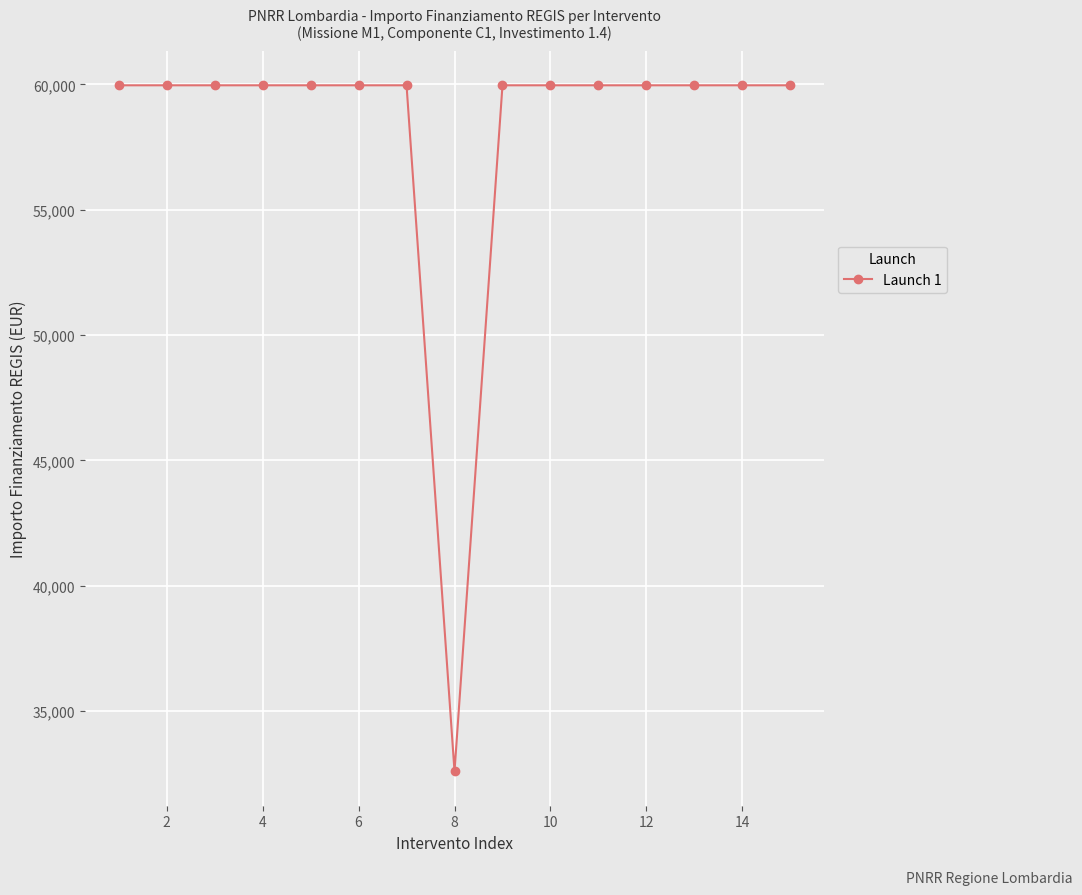

Count the number of categories in the chart.

15